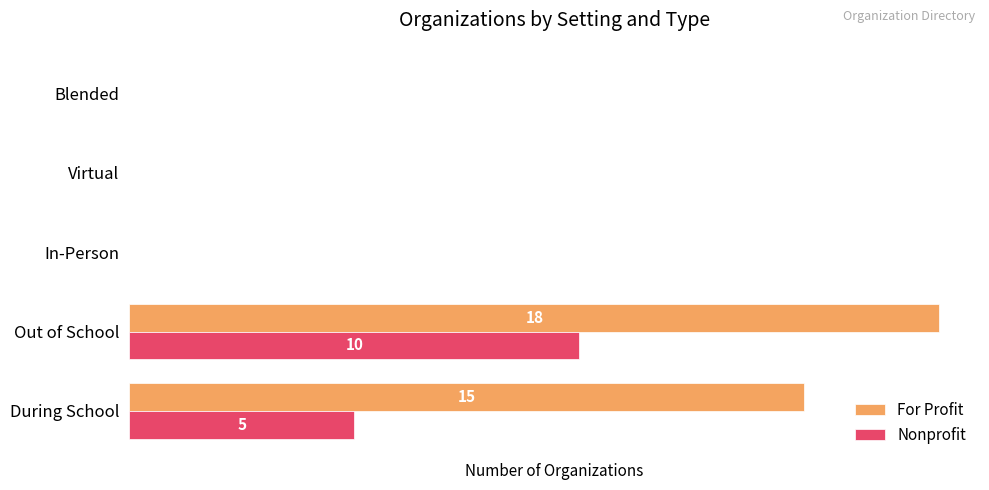

Reading right to left, what are all the values shown in this chart?

For Profit: 0	0	0	18	15
Nonprofit: 0	0	0	10	5